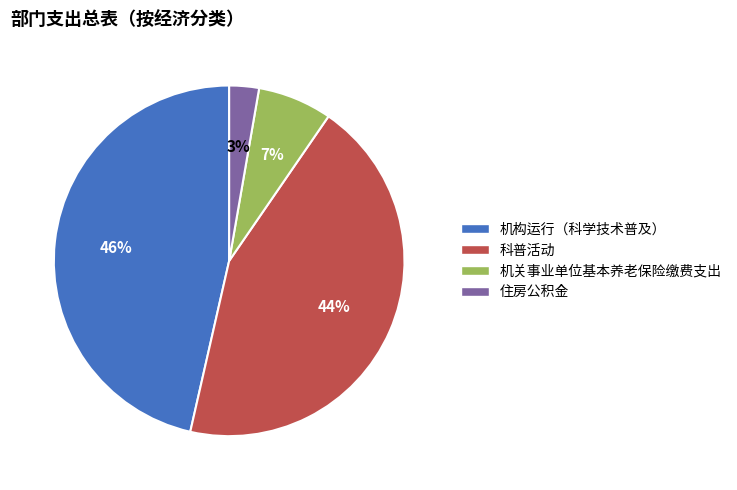

To the nearest percent, what percentage of the pie is 机构运行（科学技术普及）?

46%